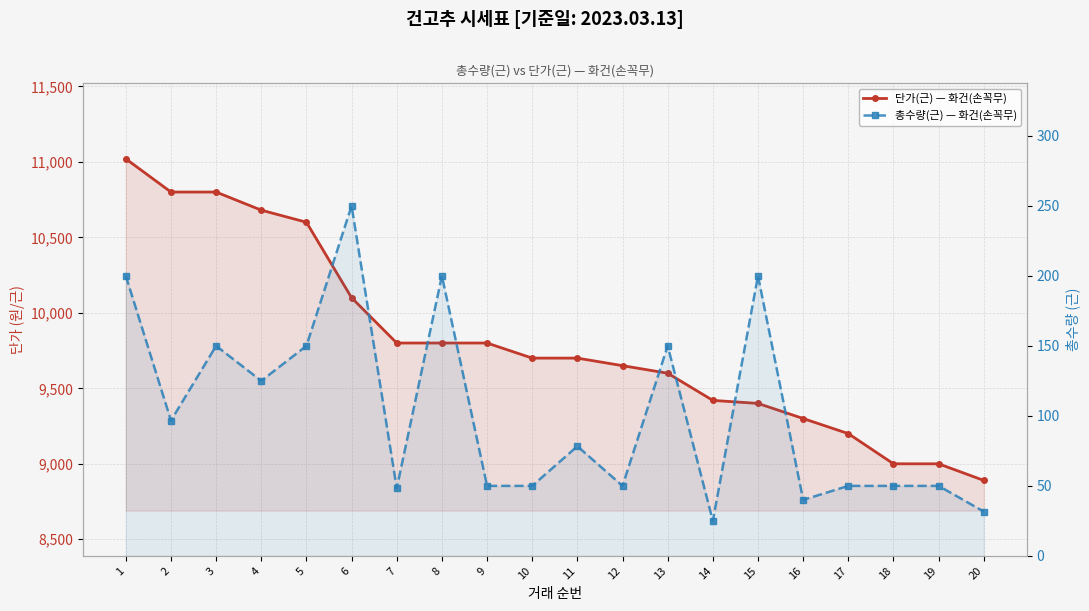

Reading right to left, extract all data points from this chart.

단가(근) — 화건(손꼭무): 8890.0	9000.0	9000.0	9200.0	9300.0	9400.0	9420.0	9600.0	9650.0	9700.0	9700.0	9800.0	9800.0	9800.0	10100.0	10600.0	10680.0	10800.0	10800.0	11020.0
총수량(근) — 화건(손꼭무): 31.7	50.0	50.0	50.0	40.0	200.0	25.0	150.0	50.0	78.3	50.0	50.0	200.0	48.3	250.0	150.0	125.0	150.0	96.7	200.0